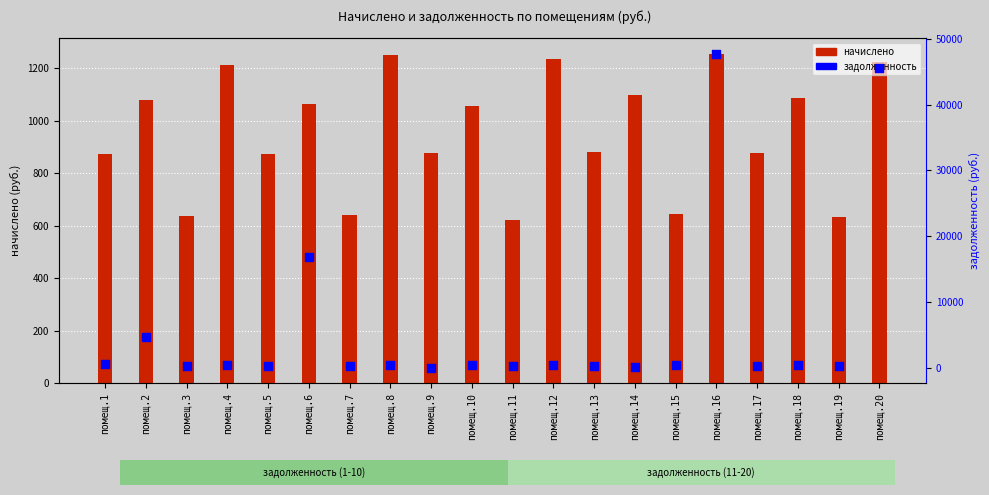

What are all the series names shown in the legend?

начислено, задолженность